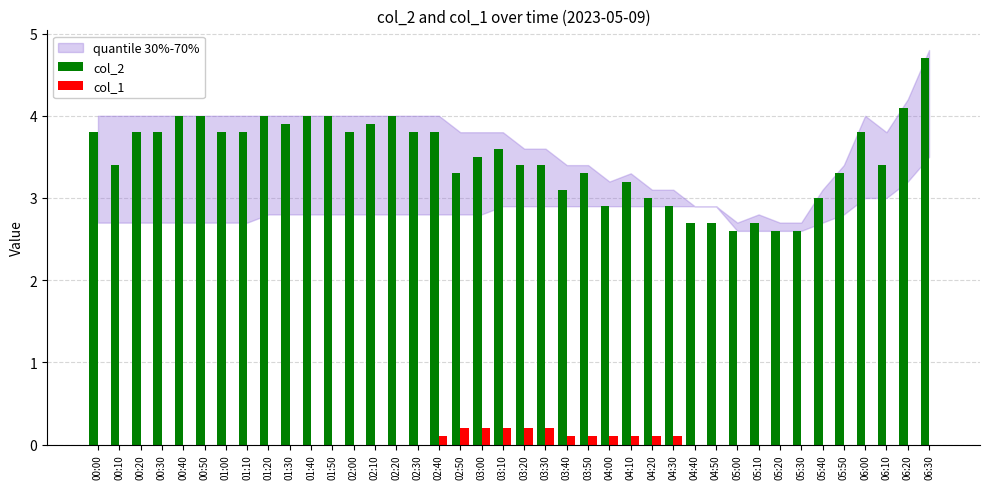

What is the sum of all col_1 values?

1.7